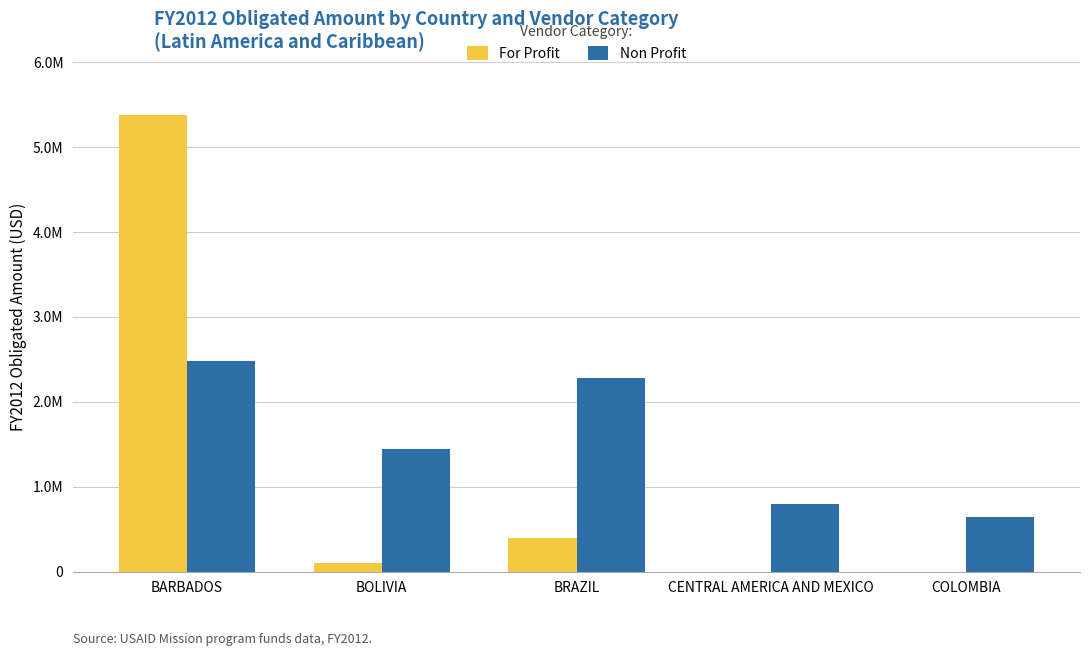

List the series in order of their overall mean, lowest first.

For Profit, Non Profit